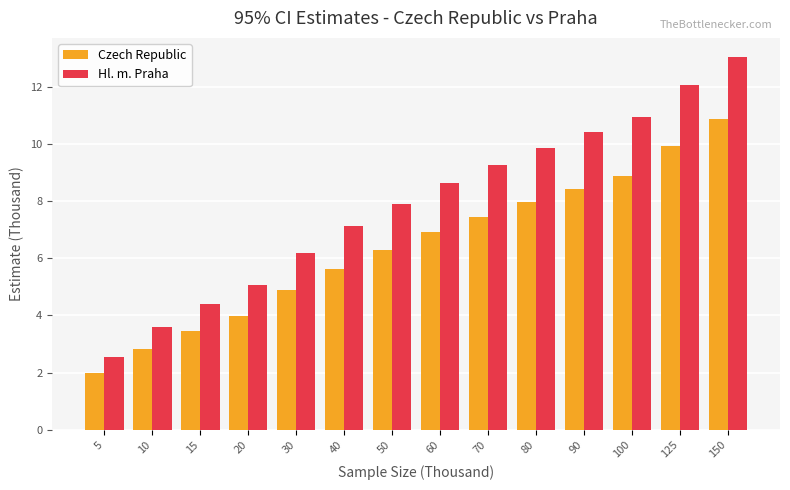

The Czech Republic series shows 3.3 at 60. True or false?

False